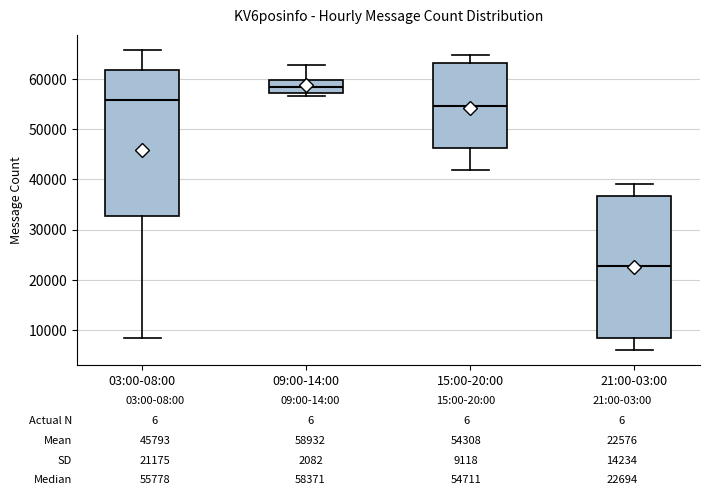

Which box's median line is the lowest?

21:00-03:00